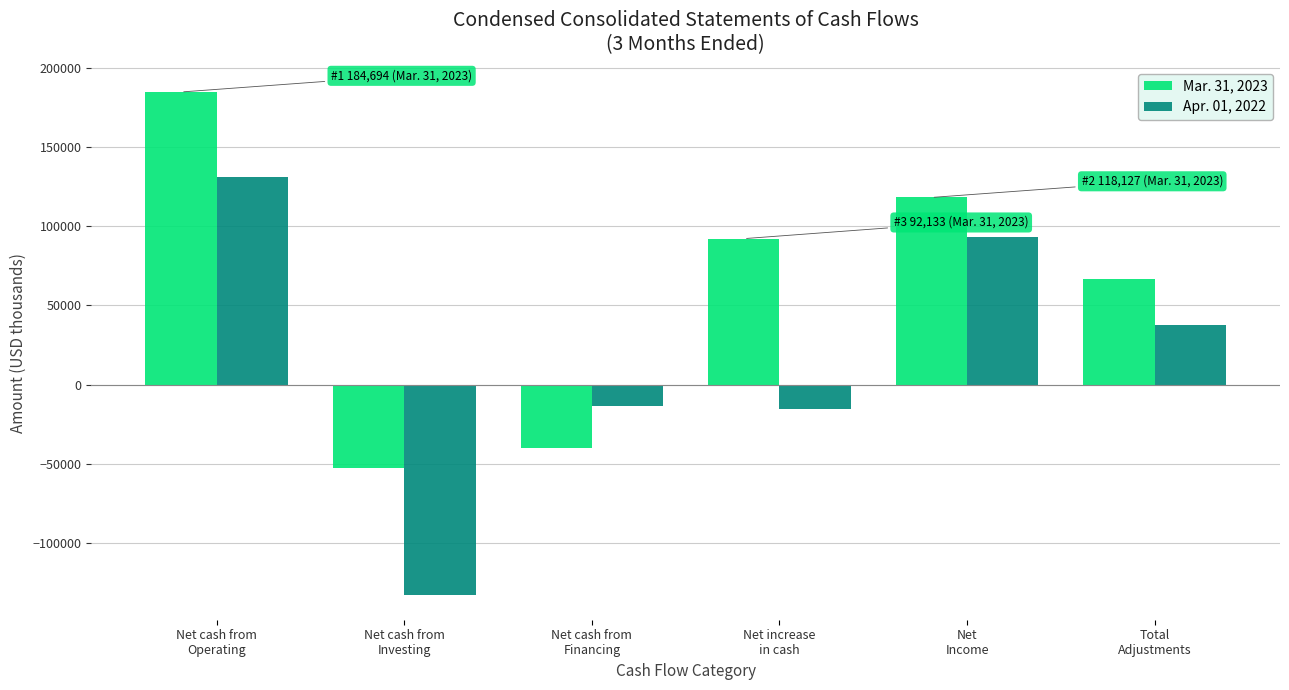

At which label does Apr. 01, 2022 reach its peak?

Net cash from
Operating